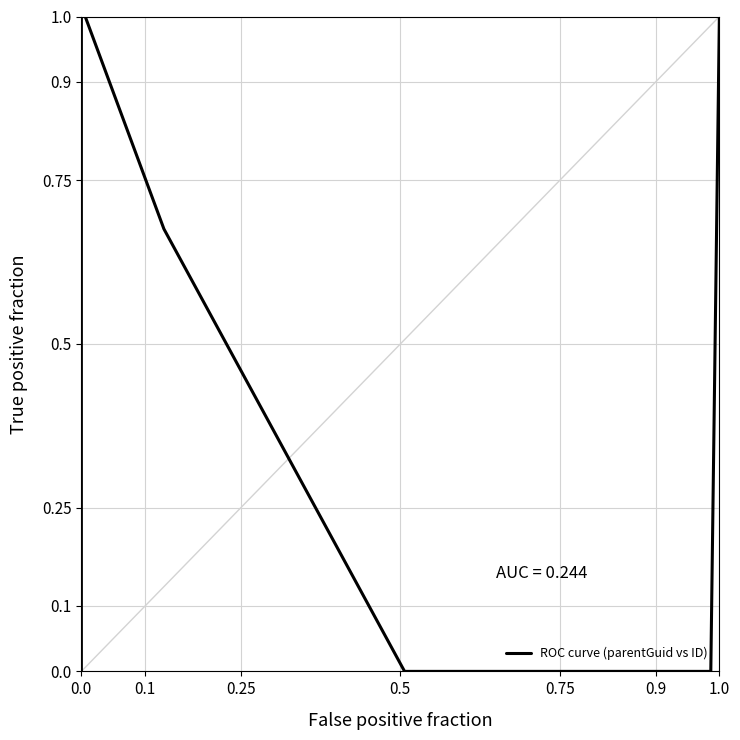

What is the greatest value displayed?

1.0